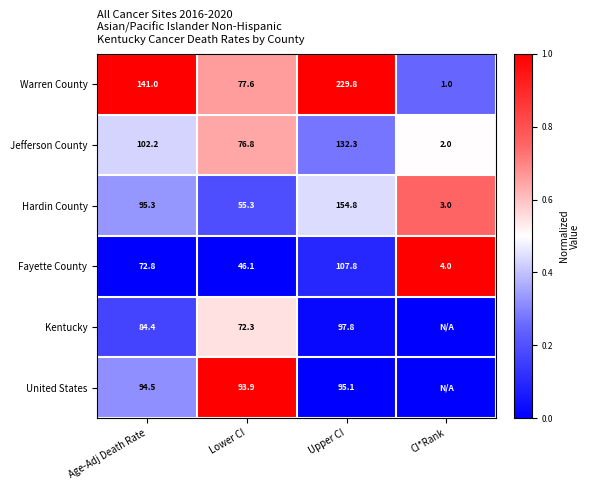

What is the minimum value for Jefferson County?

2.0